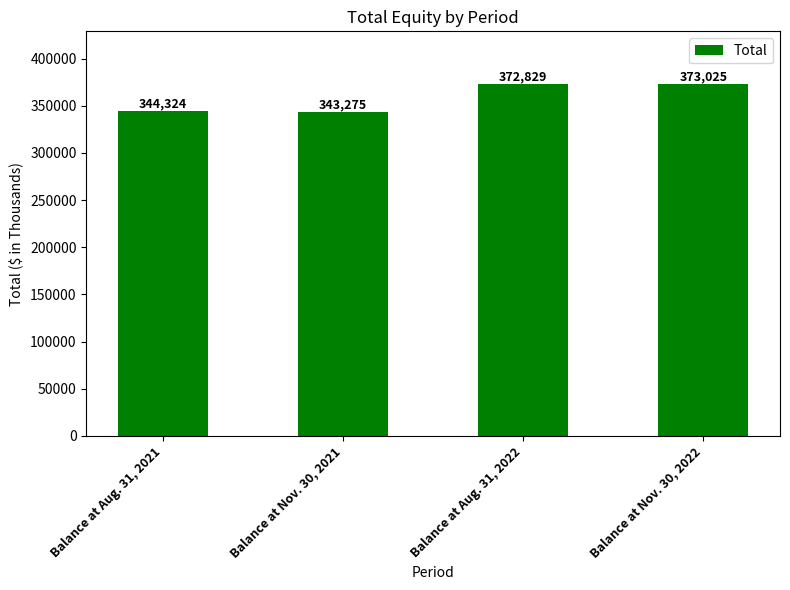

What is the sum of the values at Balance at Aug. 31, 2022 and Balance at Aug. 31, 2021?

717153